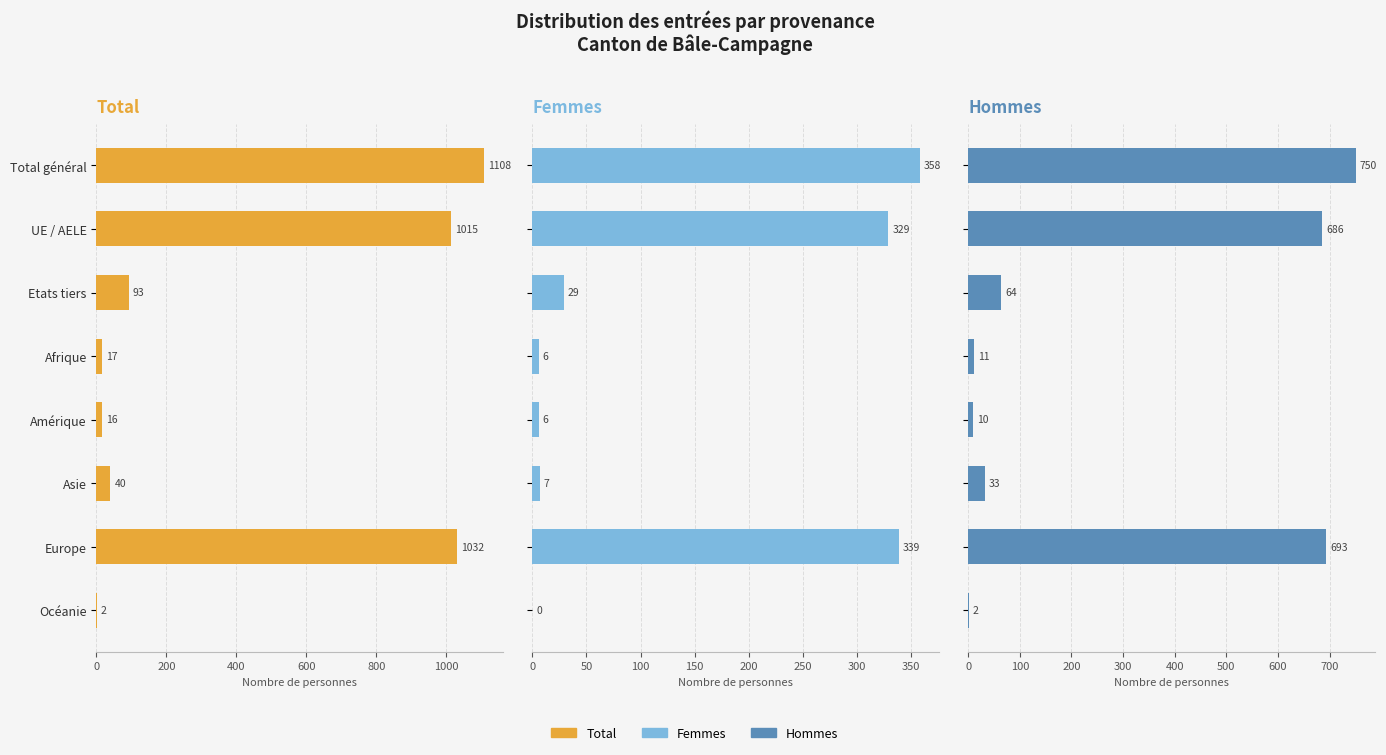

Which series changed the most between Afrique and Amérique?

Total